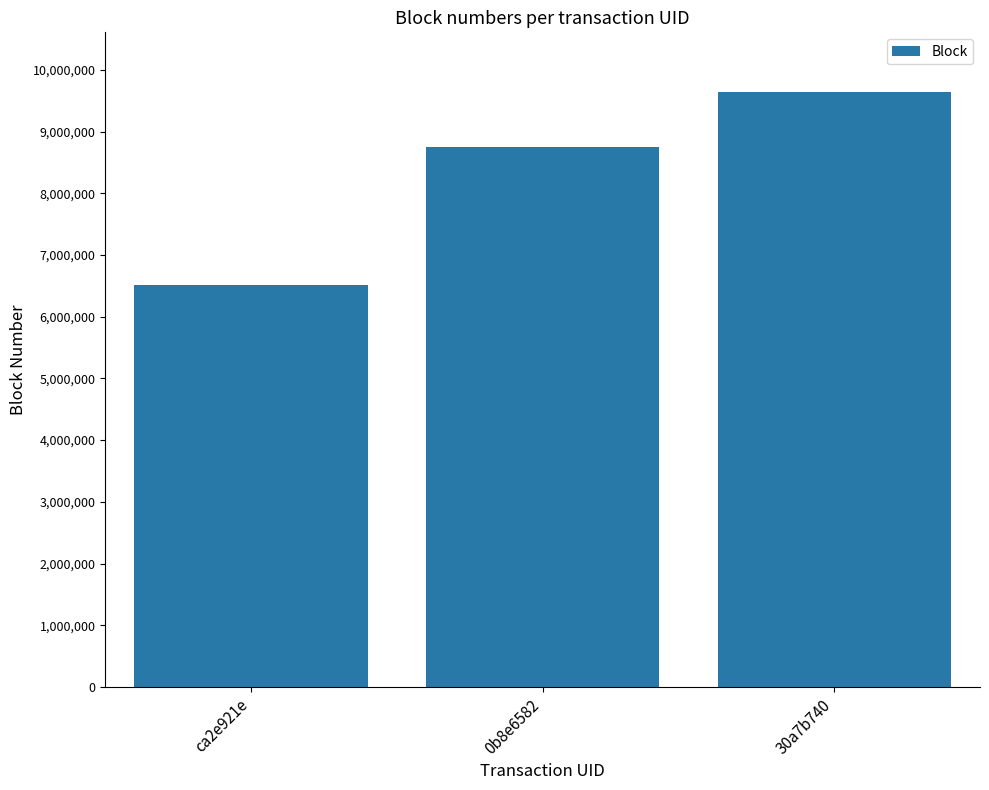

What is the label of the 1st bar from the right?

30a7b740